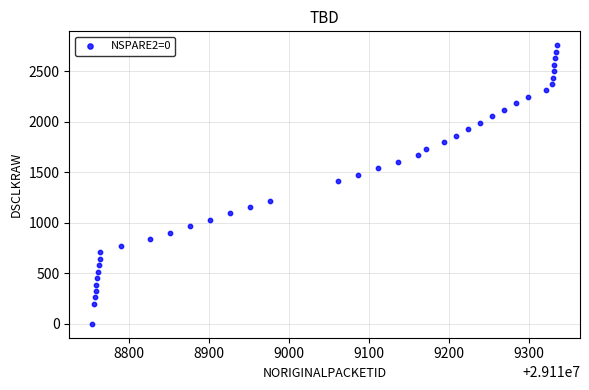

What Y value in the scatter plot is closest to 1377?

1411.4